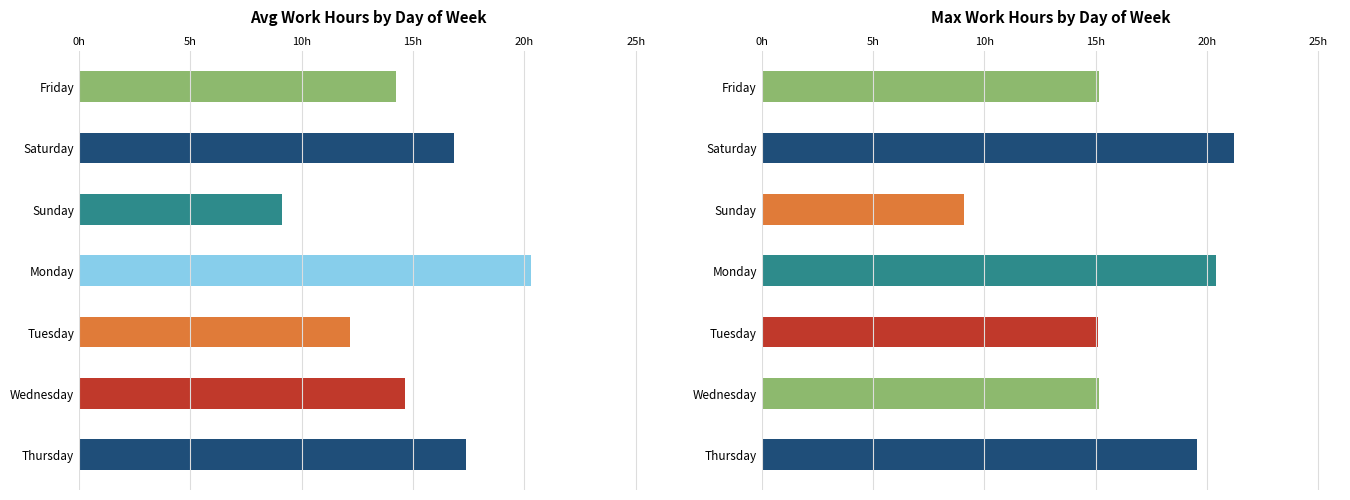

How many distinct data groups are displayed?

2